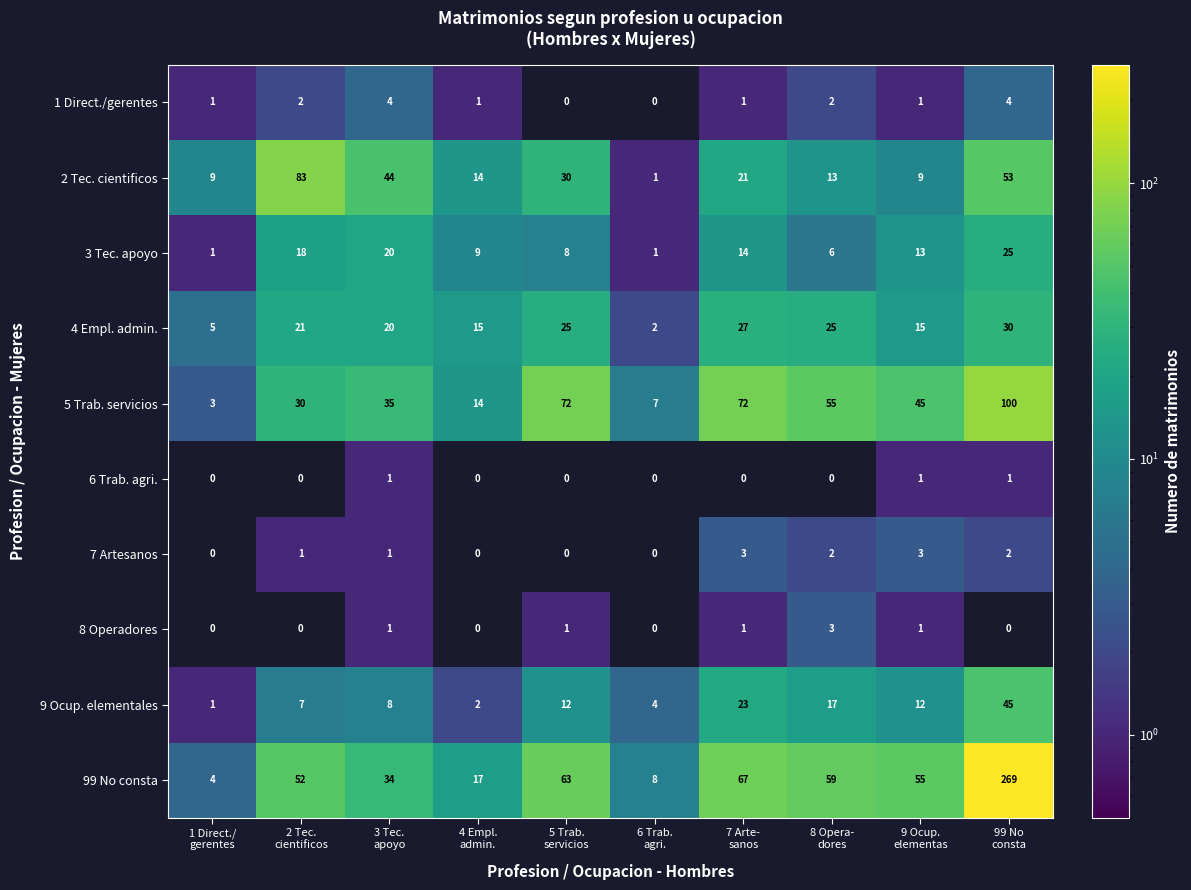

Which series changed the most between 2 Tec.
cientificos and 7 Arte-
sanos?

2 Tec. cientificos